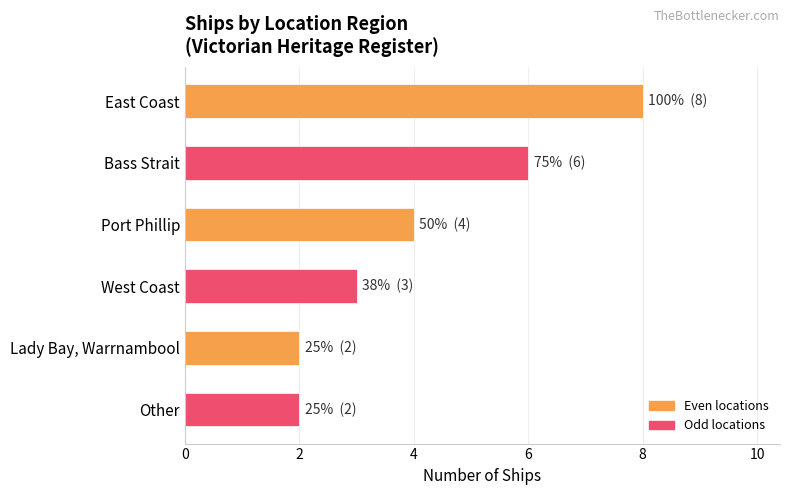

What is the difference between the second highest and second lowest values?

4